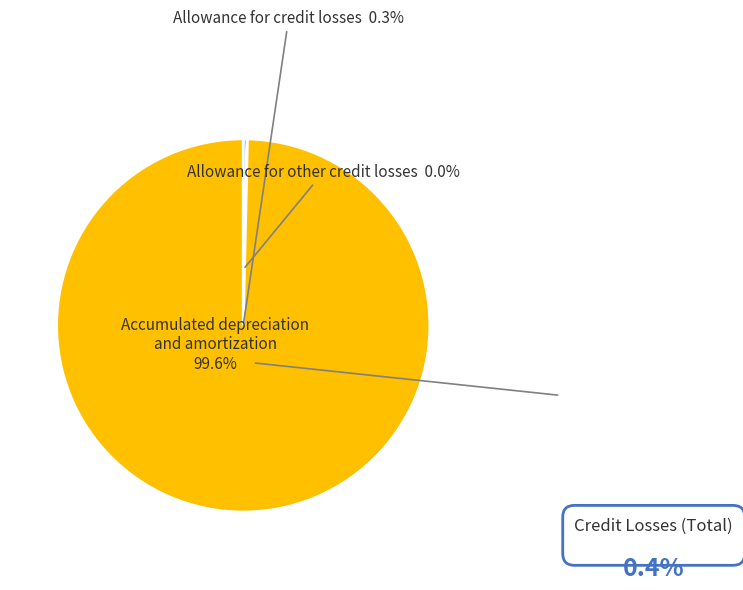

Between Allowance for credit losses and Accumulated depreciation and amortization, which is larger?

Accumulated depreciation and amortization